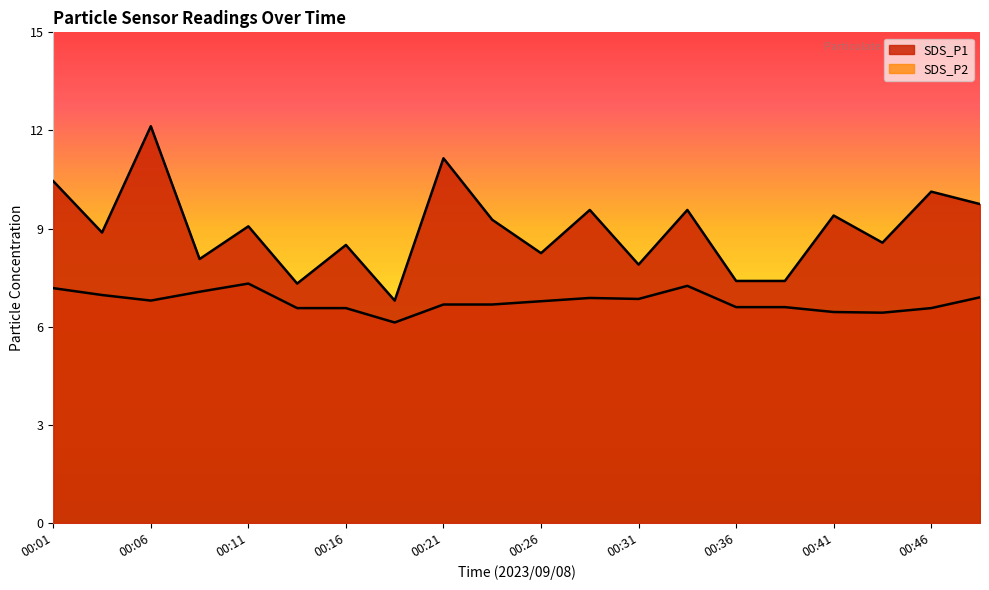

True or false: SDS_P2 has a value of 9.7 at 00:03.

False